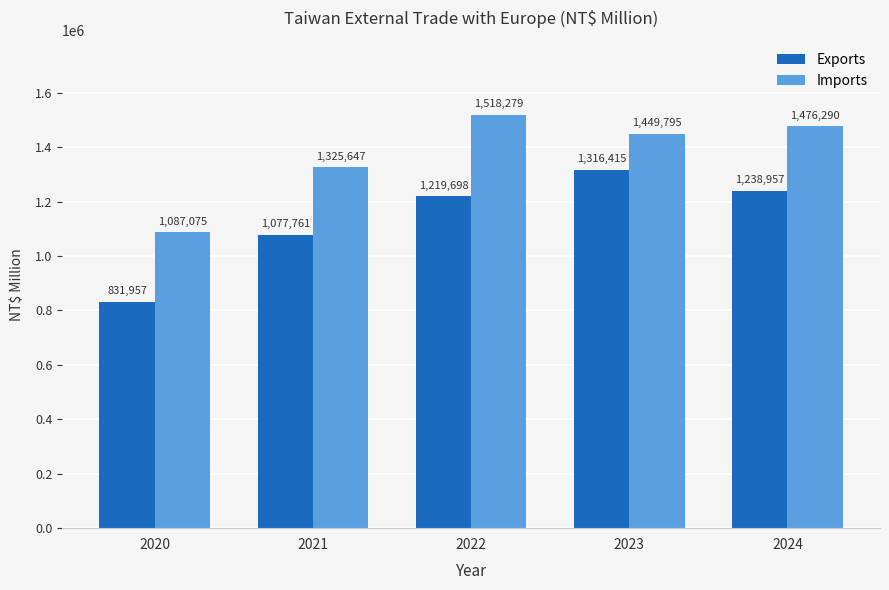

What is the average value of the Imports series?

1371417